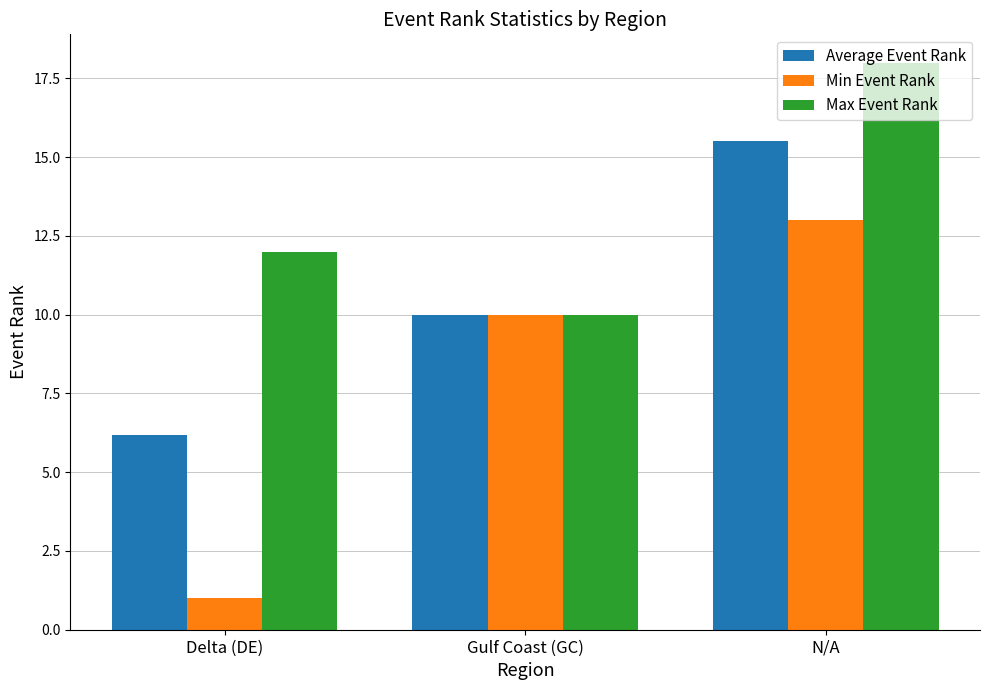

What is the average value of the Average Event Rank series?

10.6